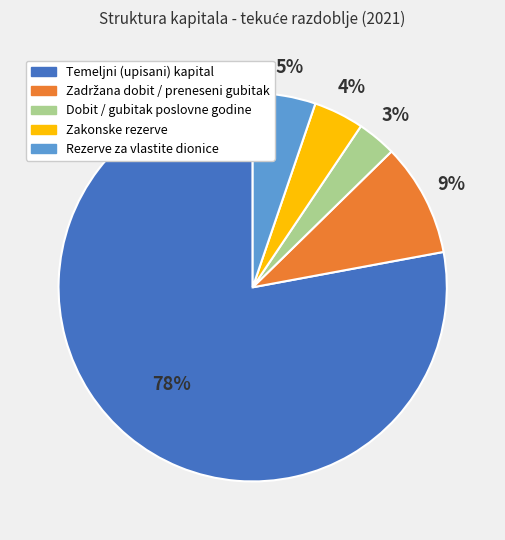

Is there a majority slice in this chart?

Yes